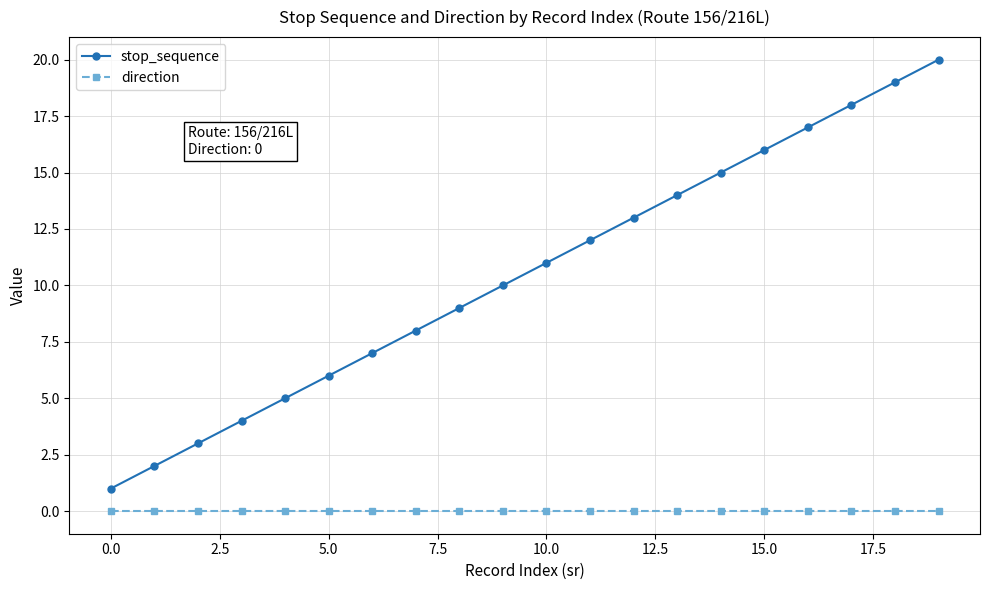

Which series has the largest total across all categories?

stop_sequence